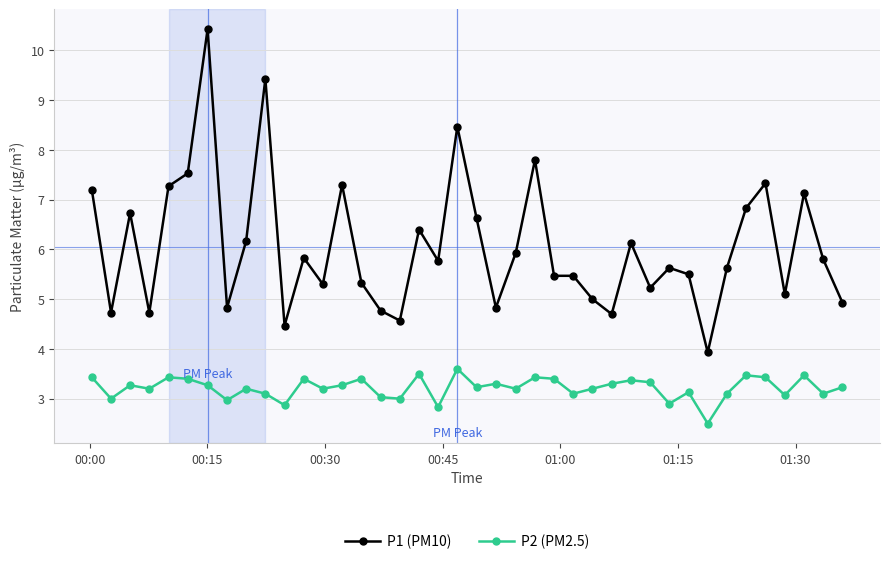

Which series has the largest total across all categories?

P1 (PM10)